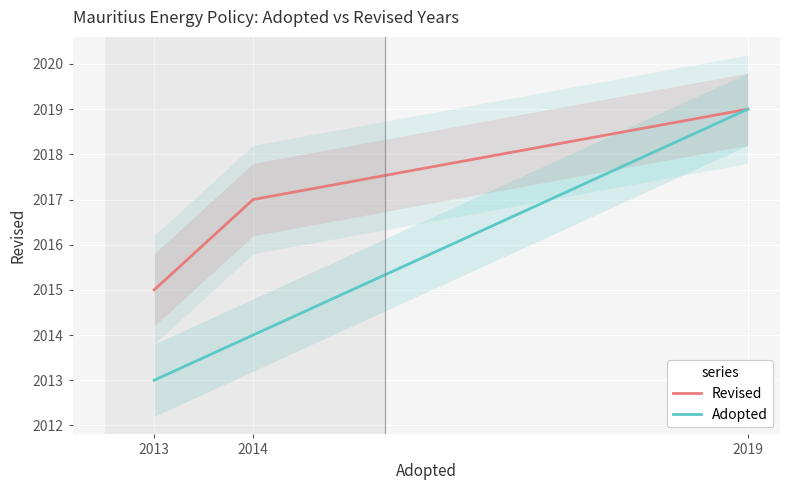

What is the difference between the maximum and minimum values in the Revised series?

4